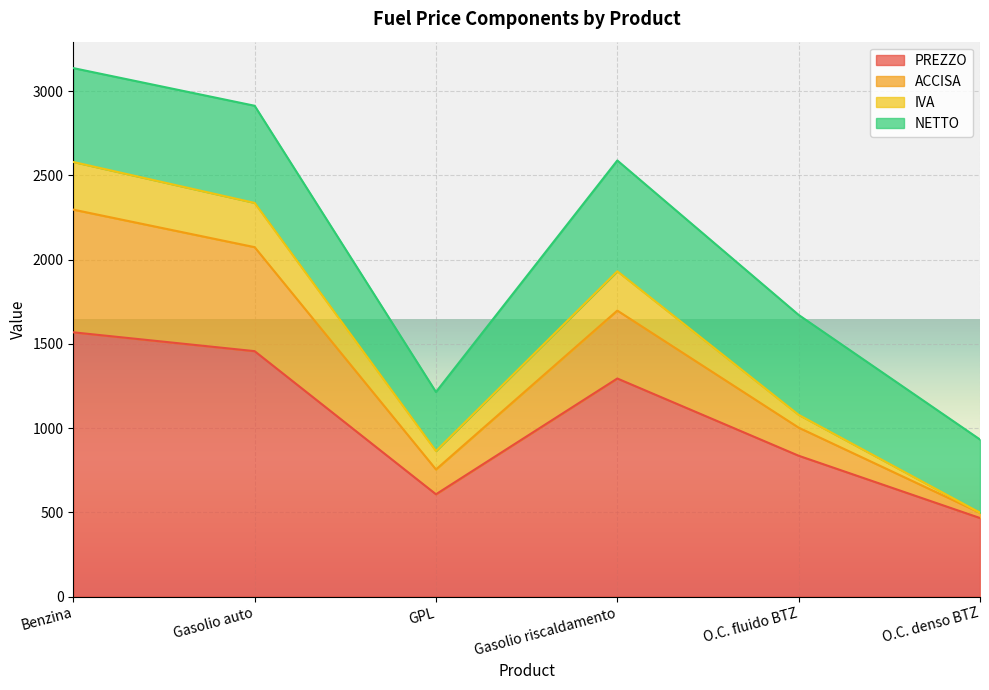

True or false: PREZZO has a value of 1456.8 at Gasolio auto.

True